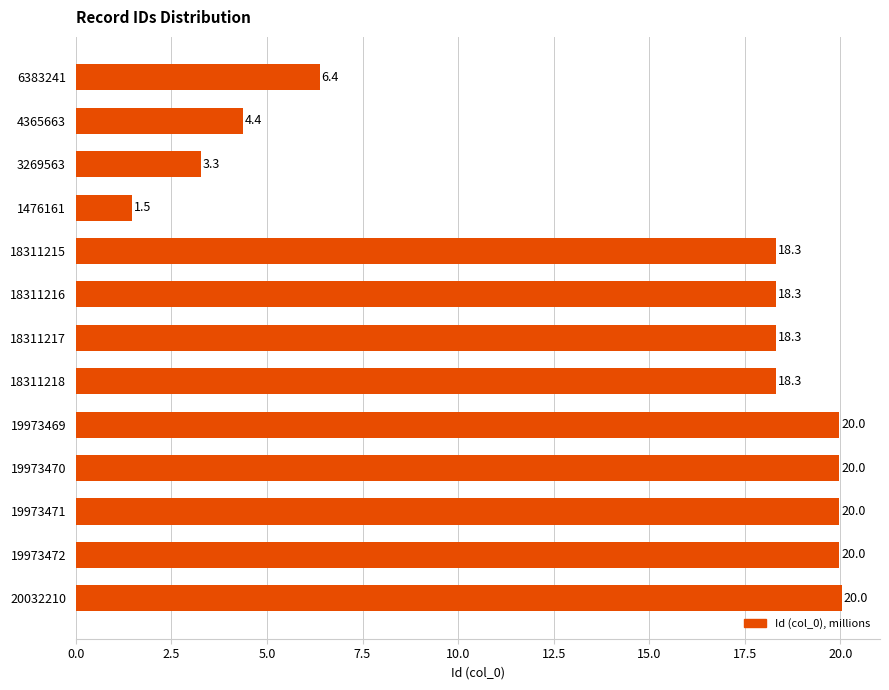

What is the value of the 12th bar from the top?

20.0